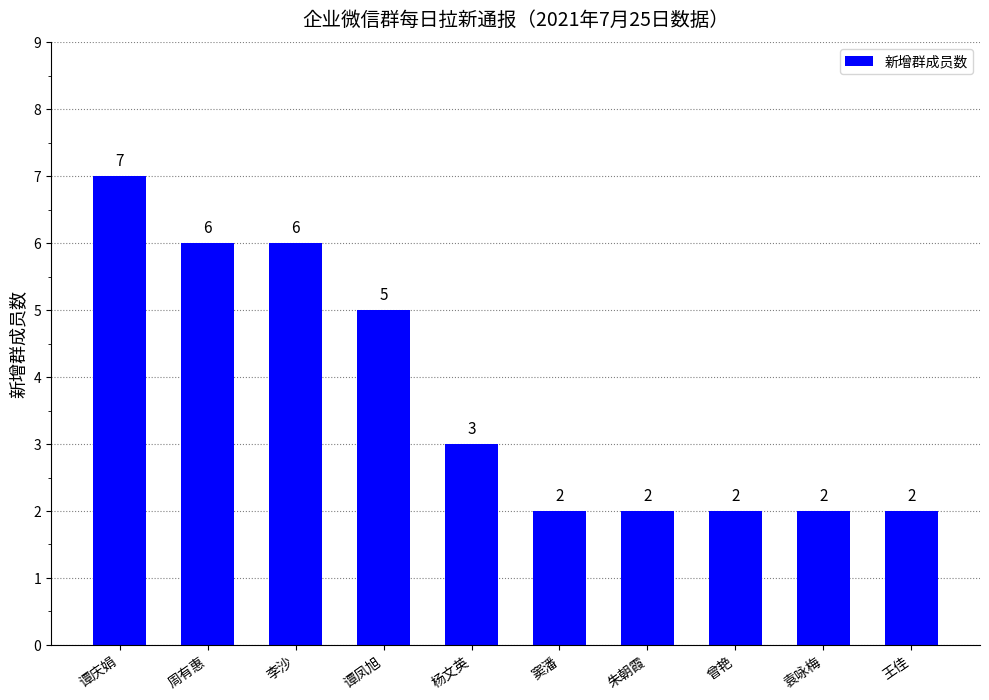

Where does the data first go above 3?

谭庆娟